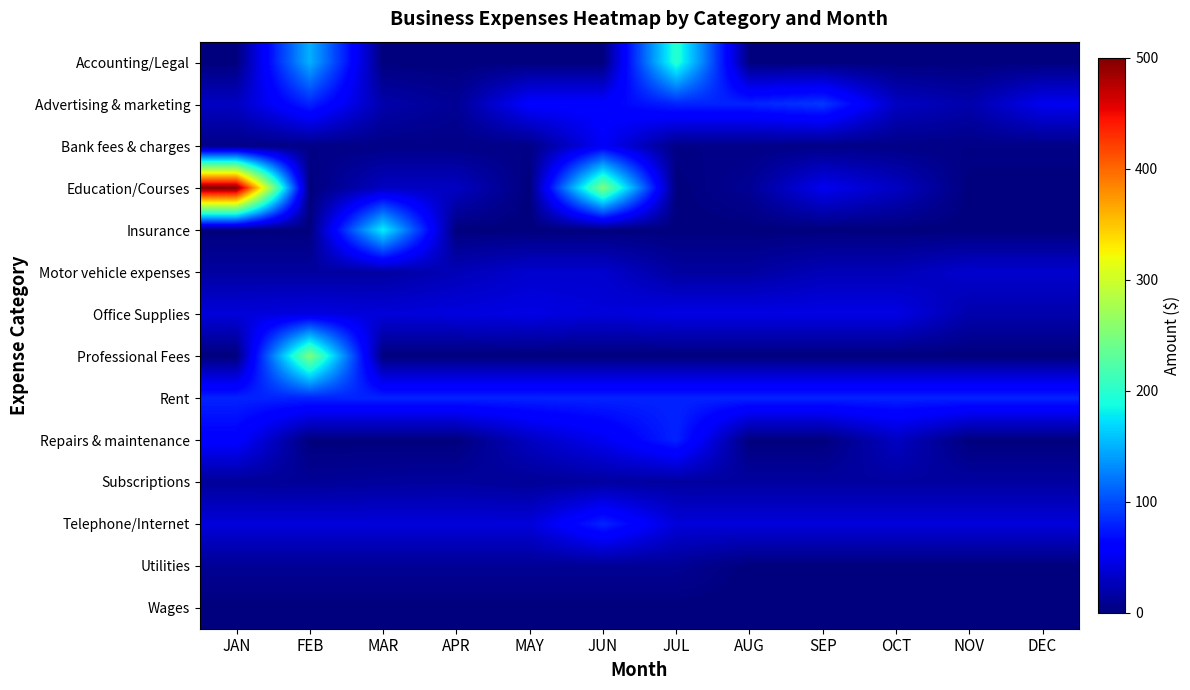

Rank the series by their maximum value, from highest to lowest.

Education/Courses, Professional Fees, Accounting/Legal, Insurance, Advertising & marketing, Rent, Repairs & maintenance, Telephone/Internet, Bank fees & charges, Office Supplies, Motor vehicle expenses, Subscriptions, Utilities, Wages